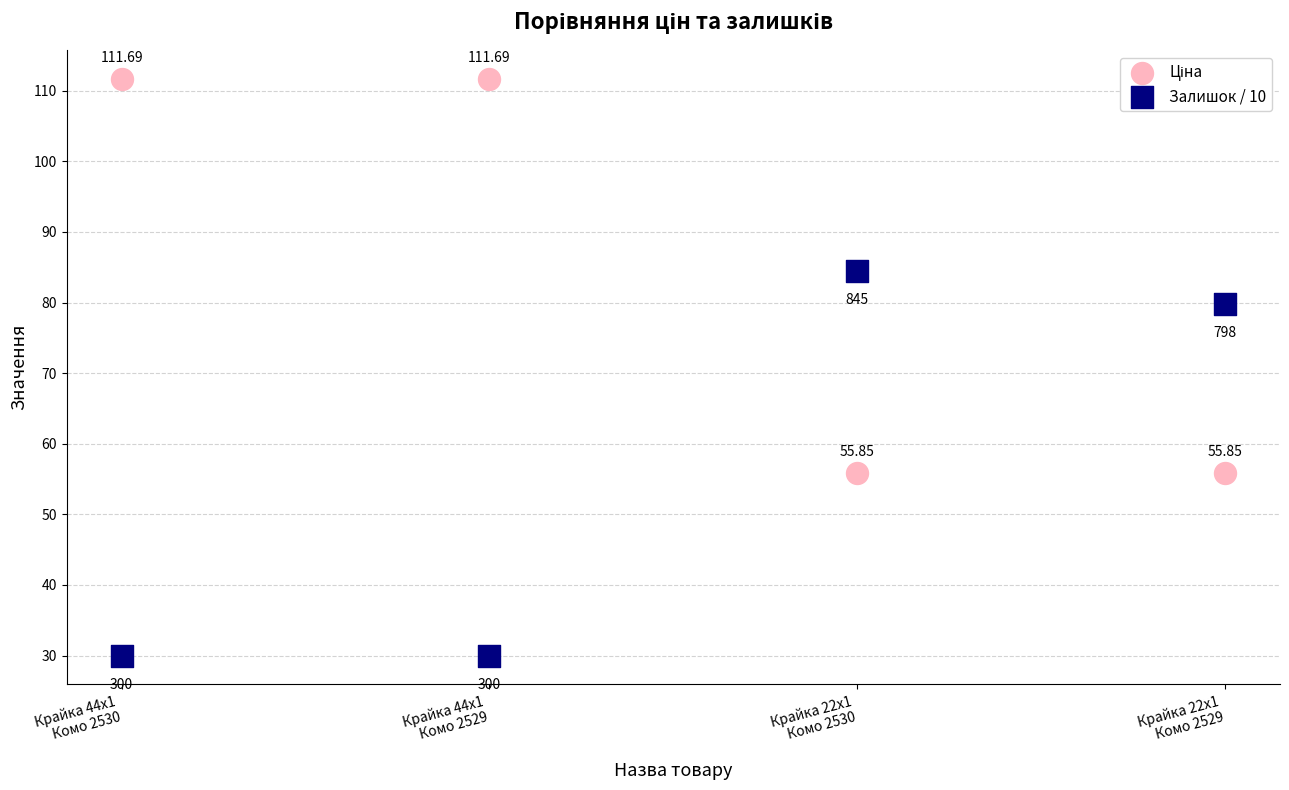

Across all data points, what is the range of Y values (max minus min)?

81.7